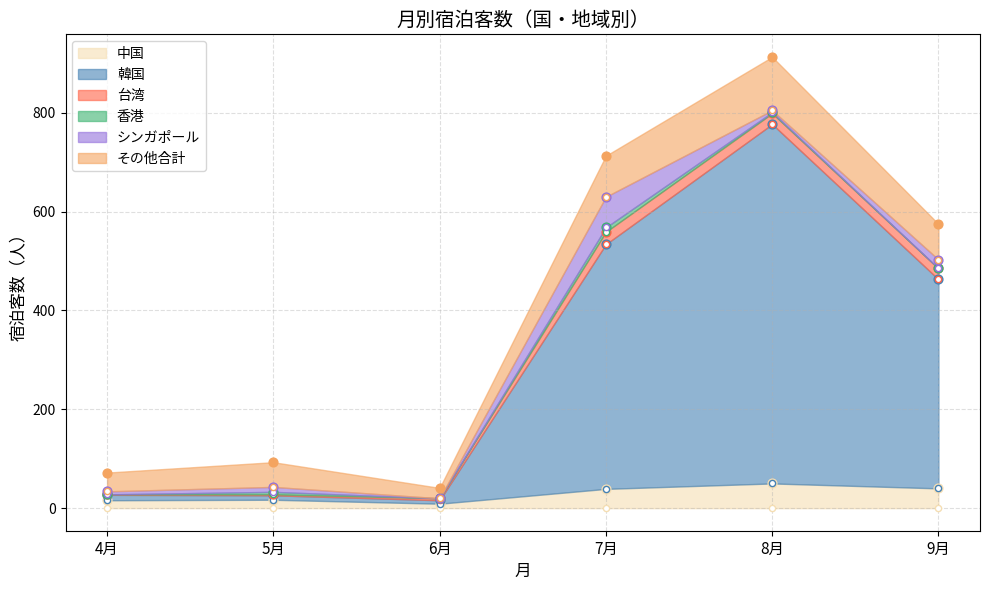

Which series has the widest spread of Y values?

韓国